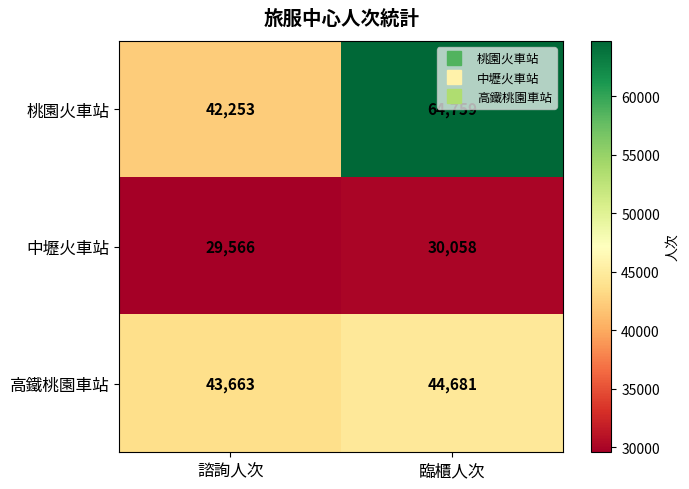

What is the sum of all 中壢火車站 values?

59624